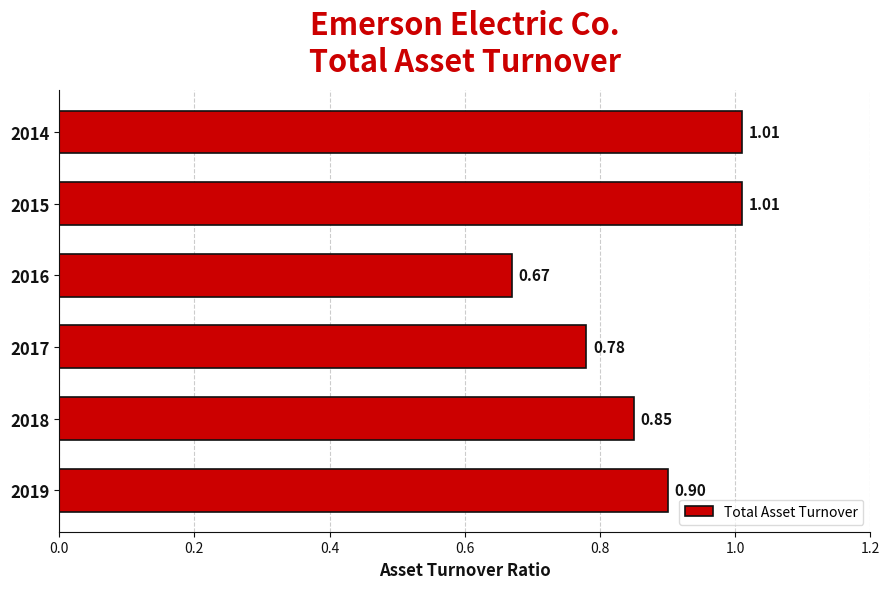

What is the change in value from 2017 to 2015?

+0.2